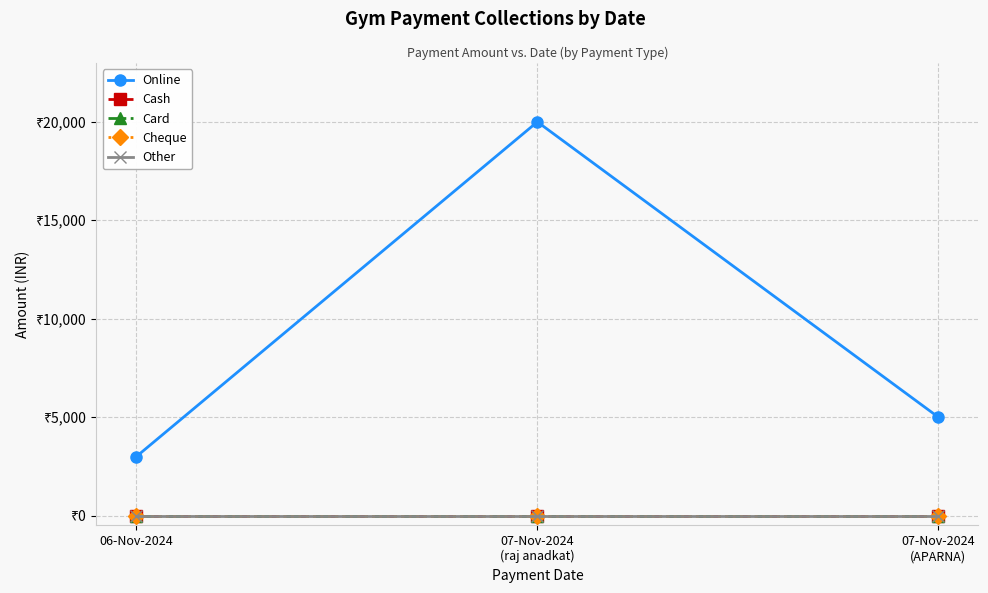

True or false: Card has a value of 0 at 07-Nov-2024
(APARNA).

True